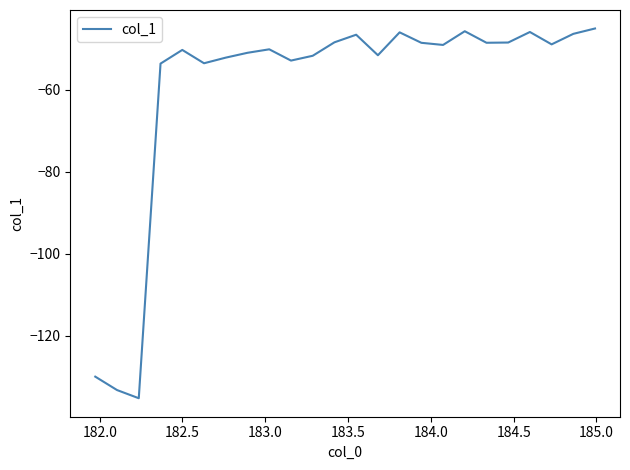

What is the maximum value shown in the chart?

-45.0